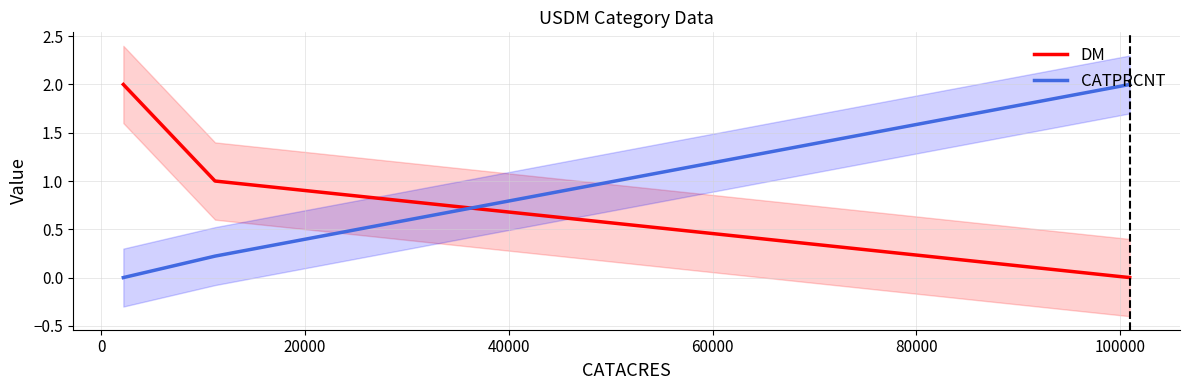

How many categories are shown in the chart?

3